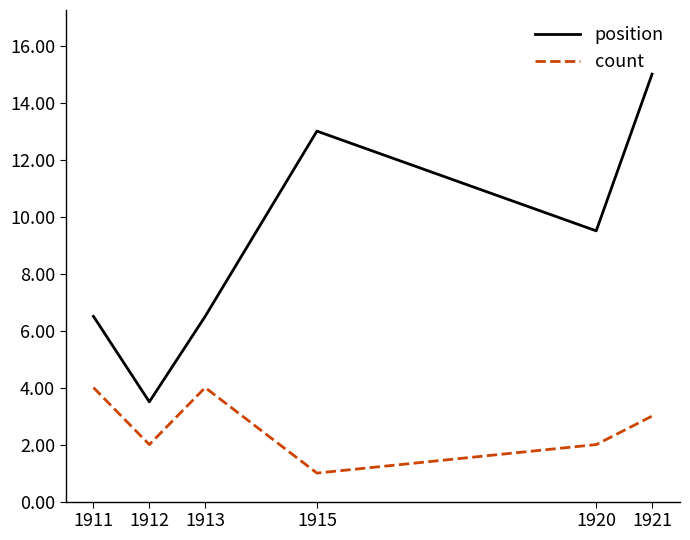

What is the sum of all position values?

54.0